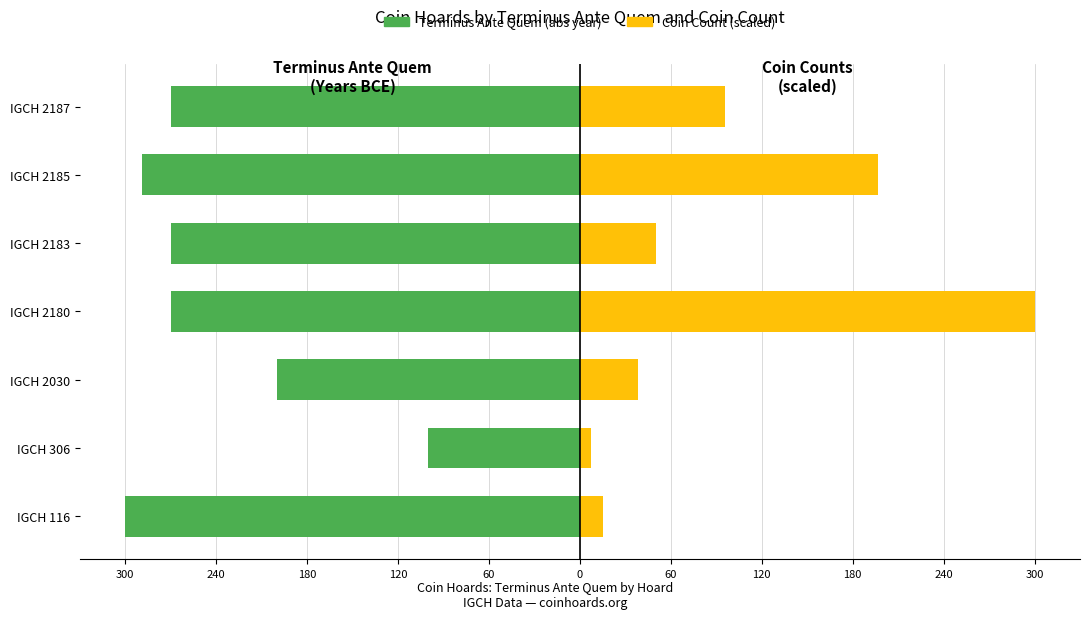

What is the maximum value shown in the chart?

300.0